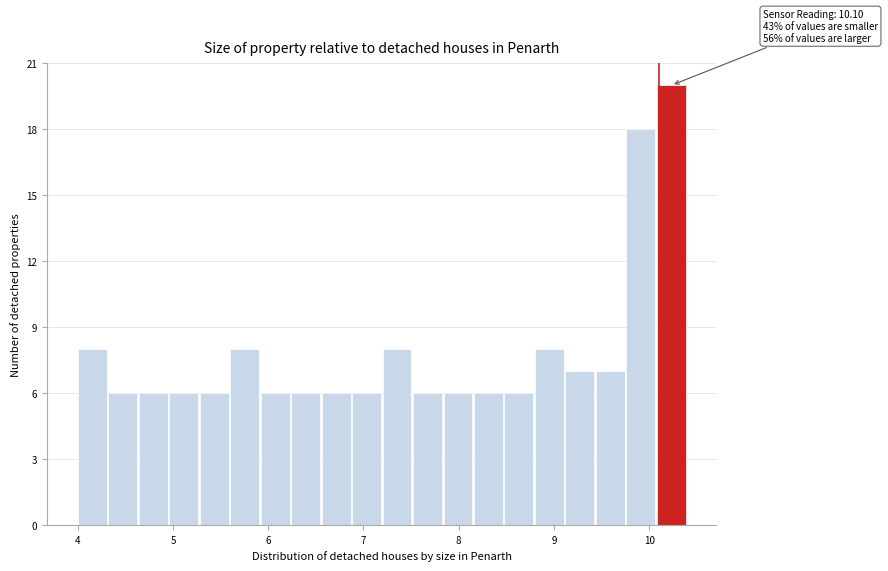

Read against the x-axis, roughly where is the centre of the tallest bar?

10.2